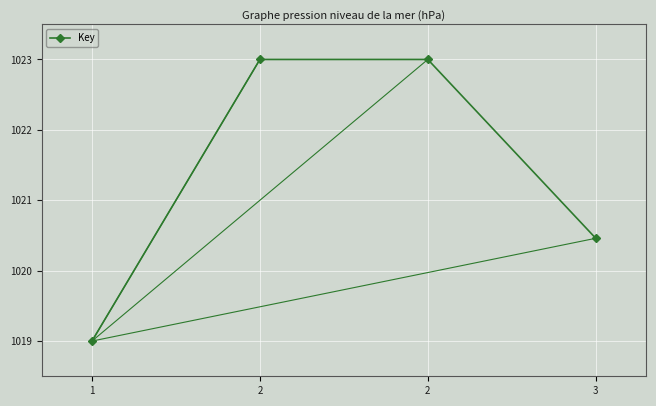

What is the value of the 1st point from the left?

1019.0